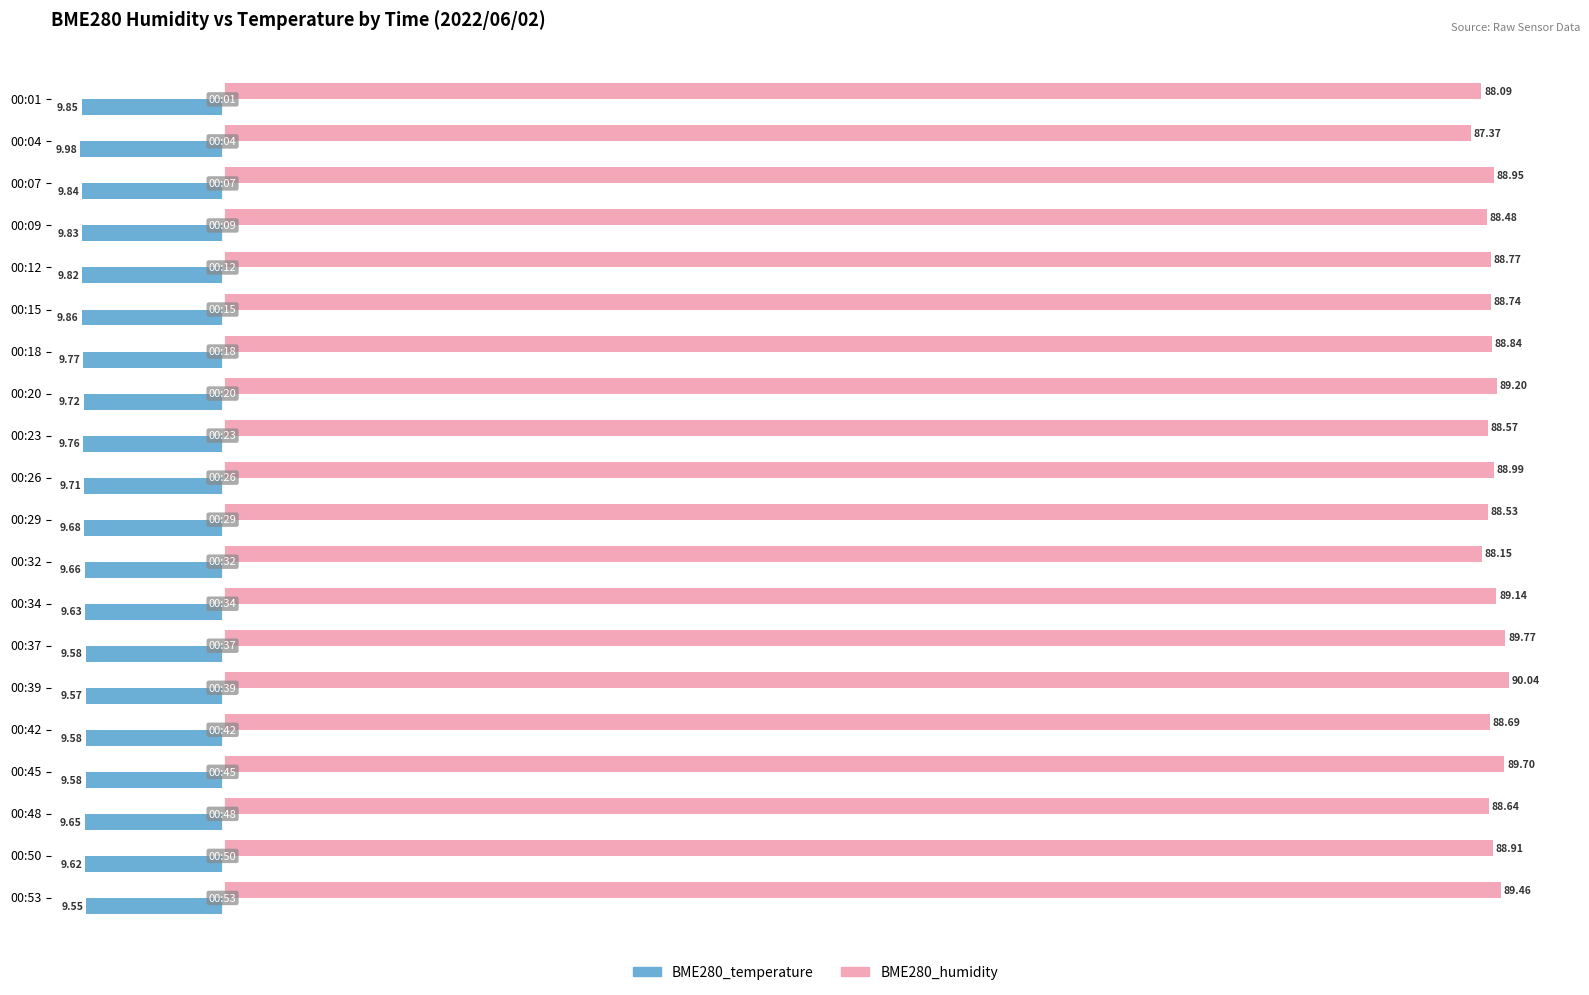

What are all the series names shown in the legend?

BME280_temperature, BME280_humidity